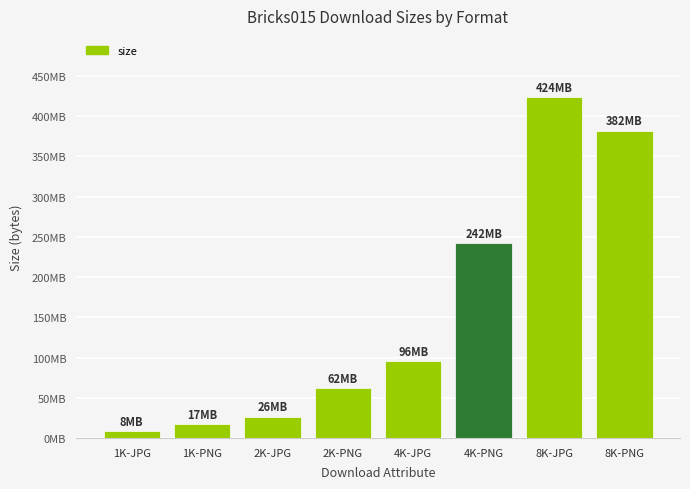

What is the change in value from 1K-PNG to 4K-JPG?

+78786776